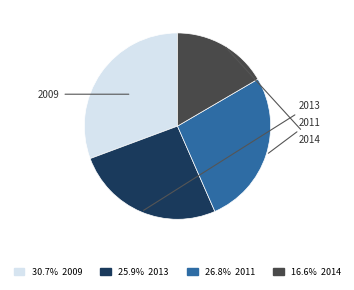

Count the number of slices in the pie.

4